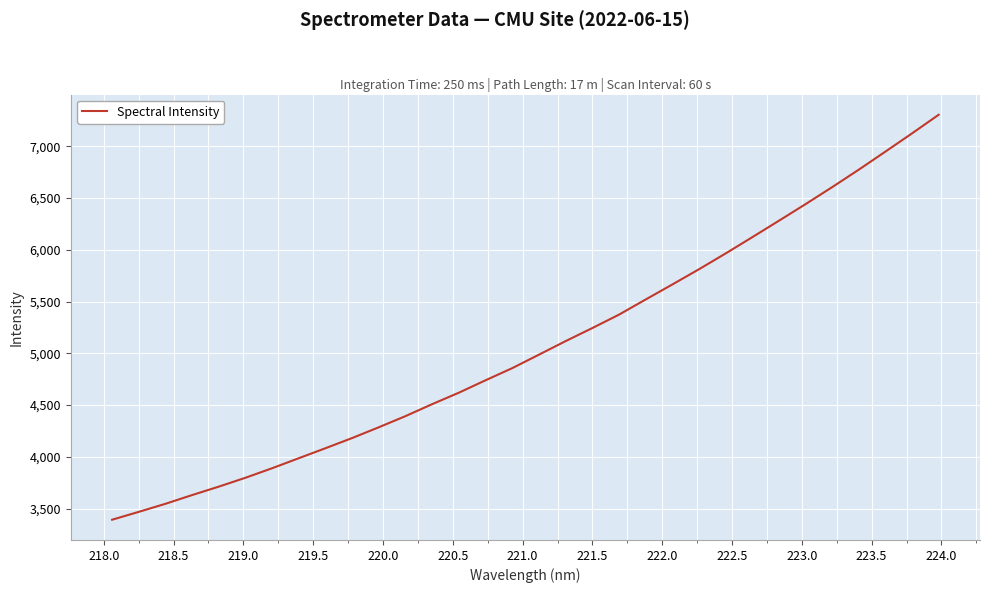

What is the minimum value shown in the chart?

3393.5